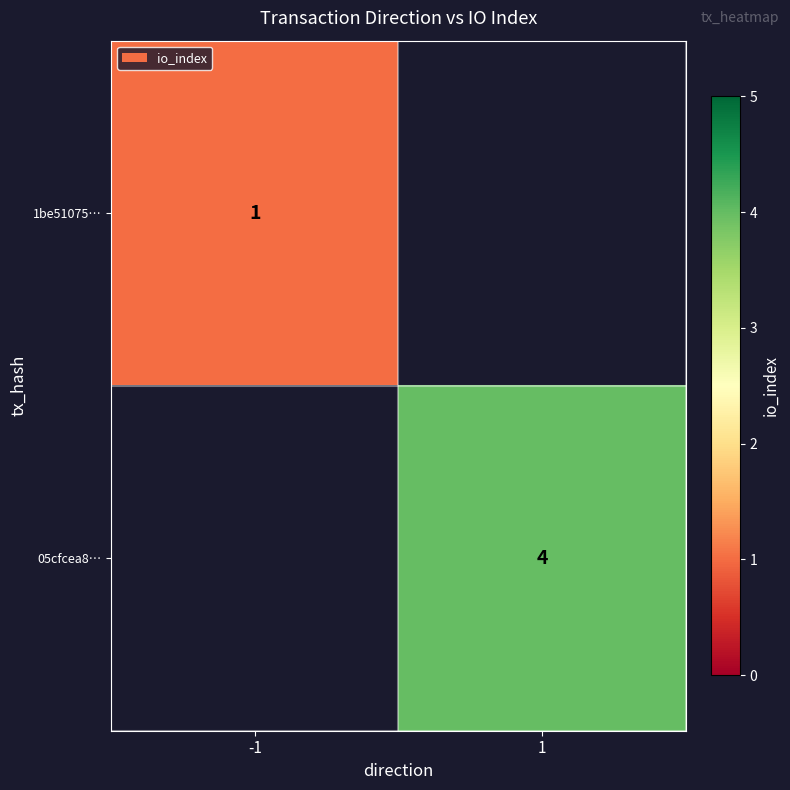

Which has a higher value, -1 or 1?

1